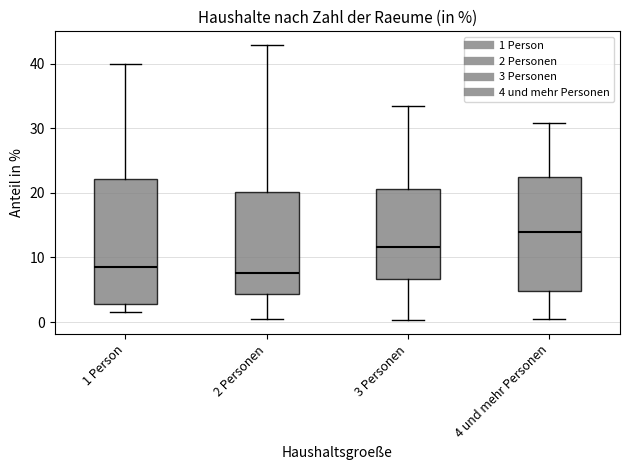

Reading left to right, transcribe this box plot: for each box, give where its median line is, the range the box spans, and where its two whiskers end, as read against the y-axis. The values are not printed on the chart, so give them approximately, as read against the axis.

1 Person: median 9, box 3 to 22, whiskers 2 to 40
2 Personen: median 8, box 4 to 20, whiskers 0 to 43
3 Personen: median 12, box 7 to 21, whiskers 0 to 33
4 und mehr Personen: median 14, box 5 to 23, whiskers 0 to 31